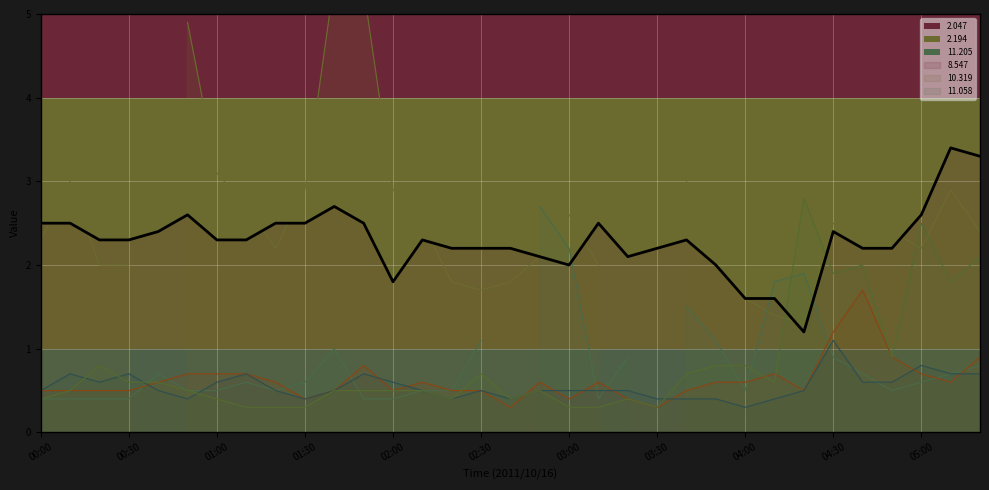

At which label is 2.047 closest to 2?

03:00